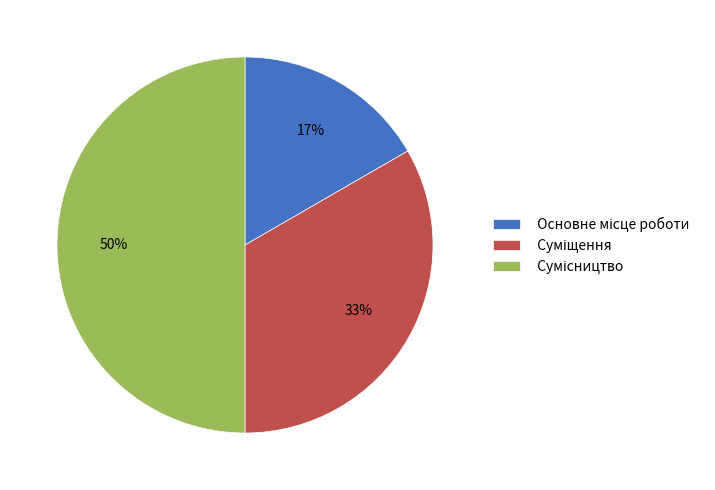

To the nearest percent, what is the difference between the largest and smallest slice percentages?

33%